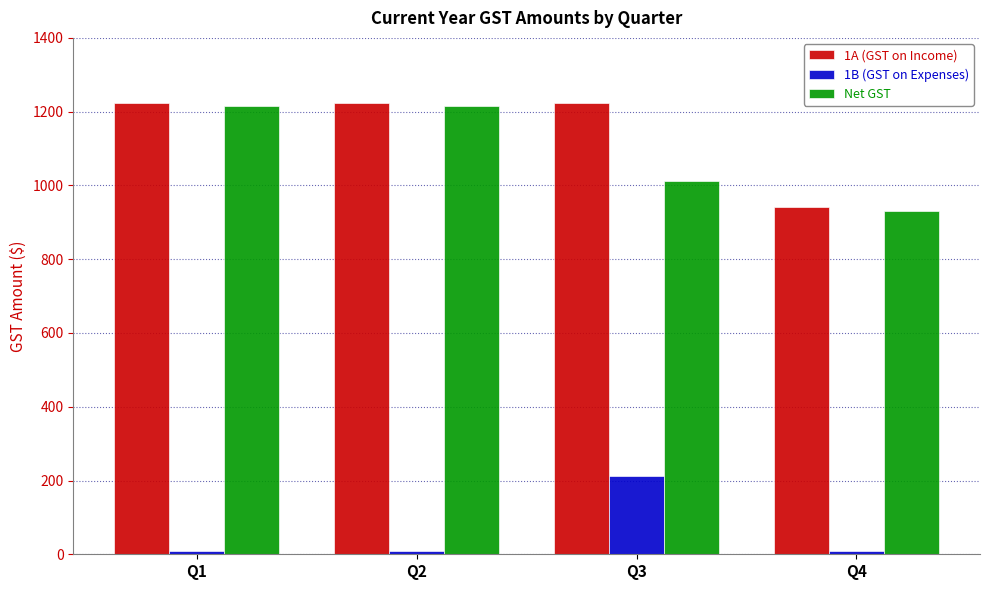

What is the difference between the maximum and minimum values in the 1A (GST on Income) series?

282.5